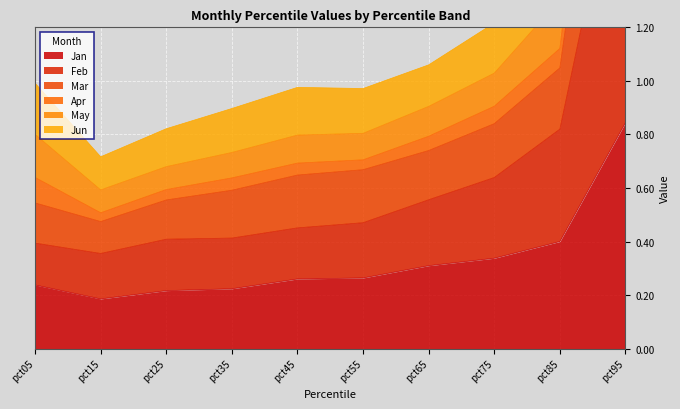

At which label is Jan closest to 0?

pct15